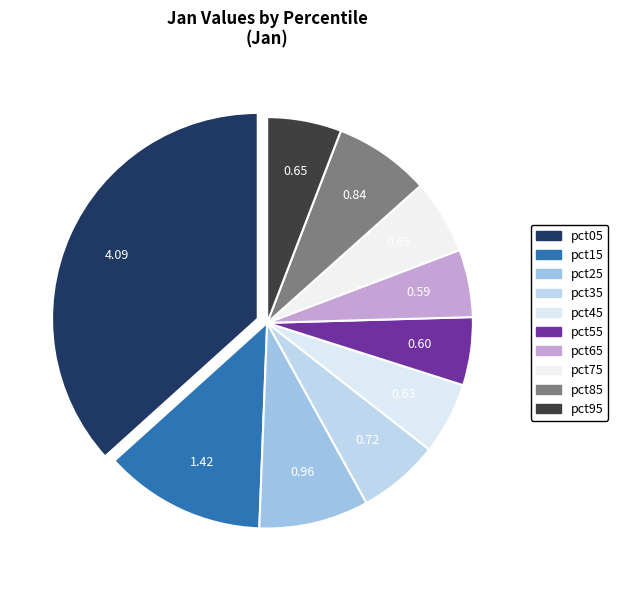

Is it true that pct85 is 8% of the pie?

True